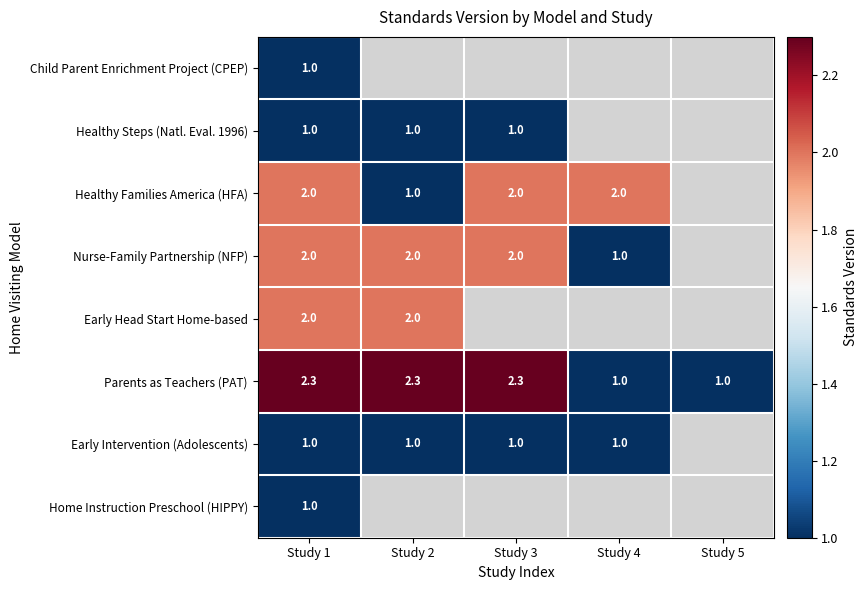

True or false: Early Intervention (Adolescents) has a value of 1.0 at Study 4.

True